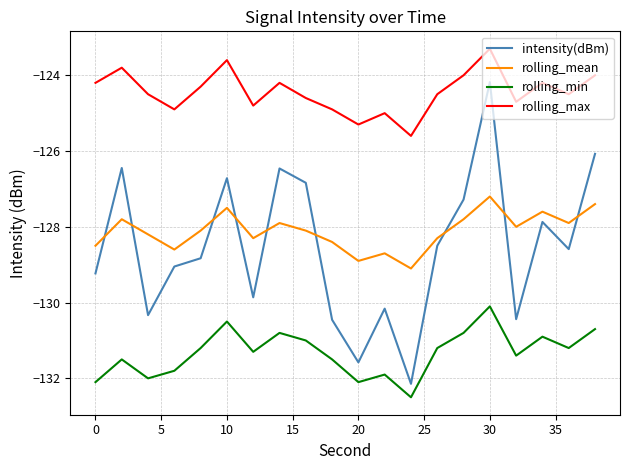

True or false: rolling_min and rolling_max intersect in this chart.

False